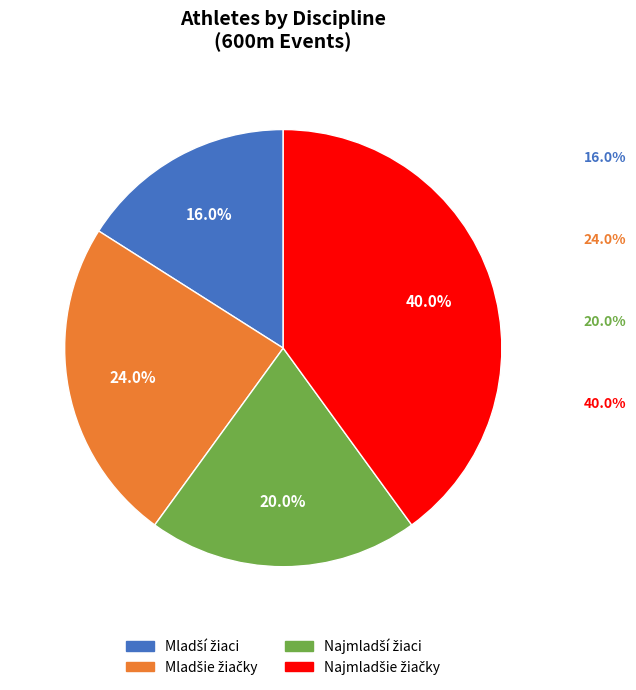

Is there a majority slice in this chart?

No